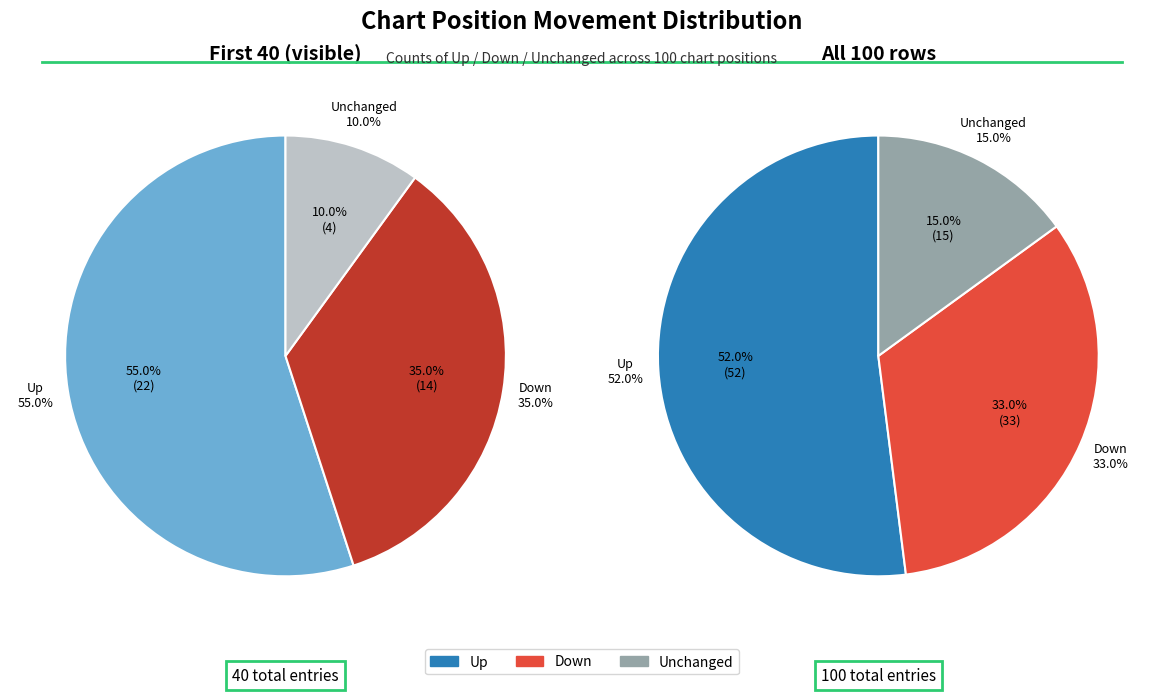

Which category has the biggest portion of the pie?

up